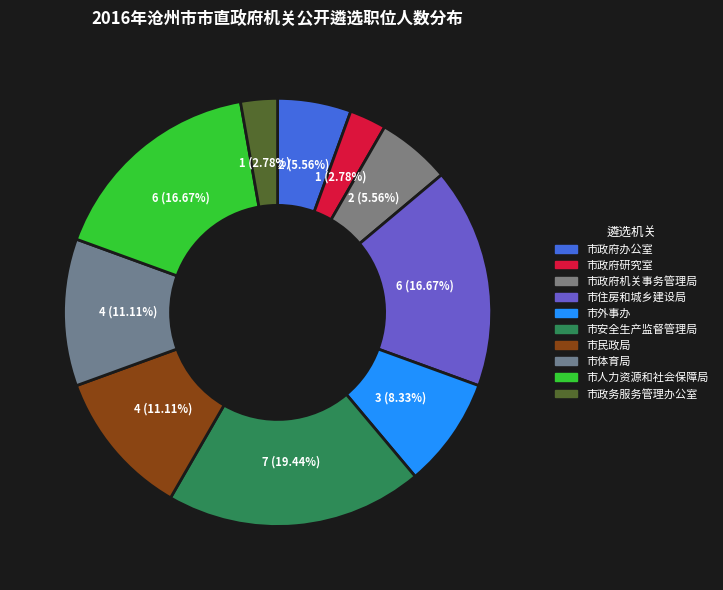

What is the change in value from 市政府机关事务管理局 to 市住房和城乡建设局?

+4